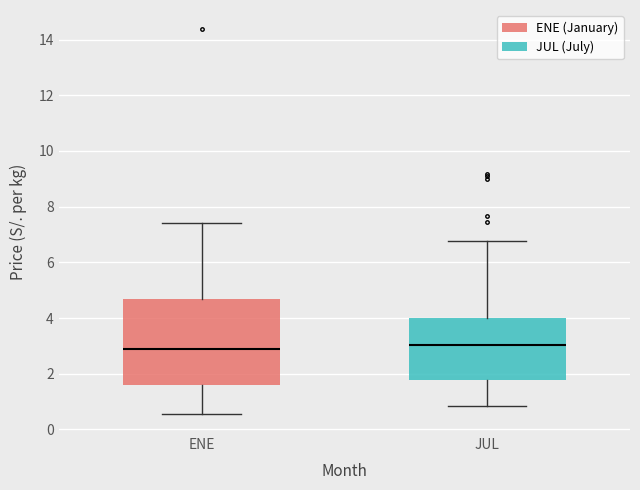

Where does the lower whisker of the box for ENE end on the y-axis? The values are not printed on the chart, so give them approximately, as read against the axis.

0.6